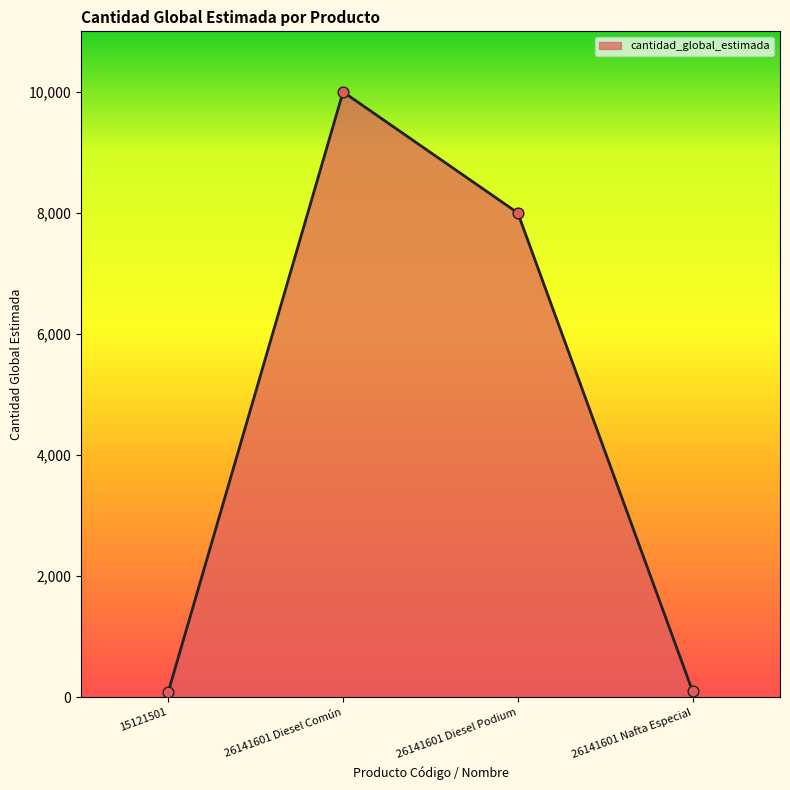

What is the change in value from 15121501 to 26141601 Diesel Podium?

+7907